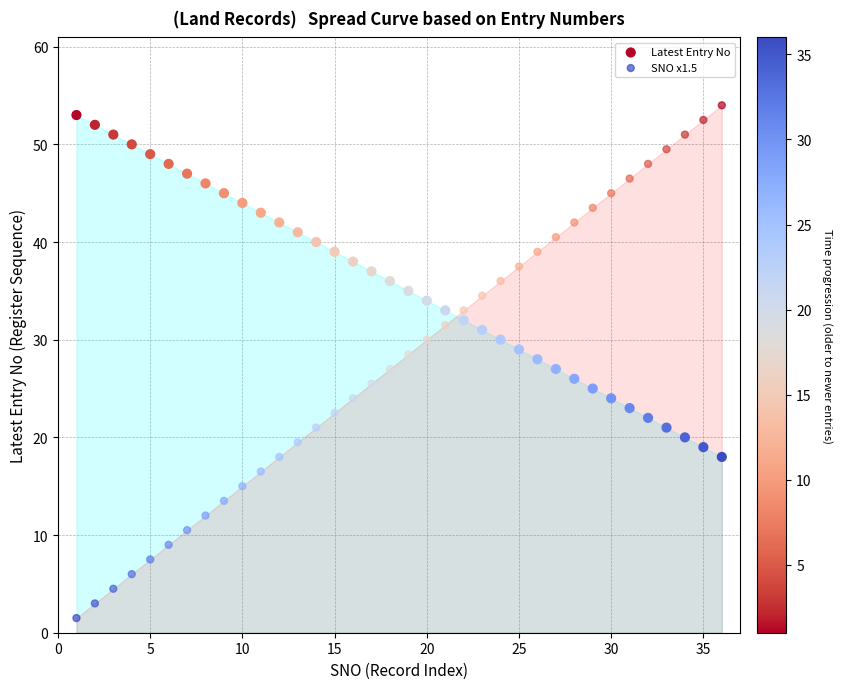

Which series has the widest spread of Y values?

SNO x1.5